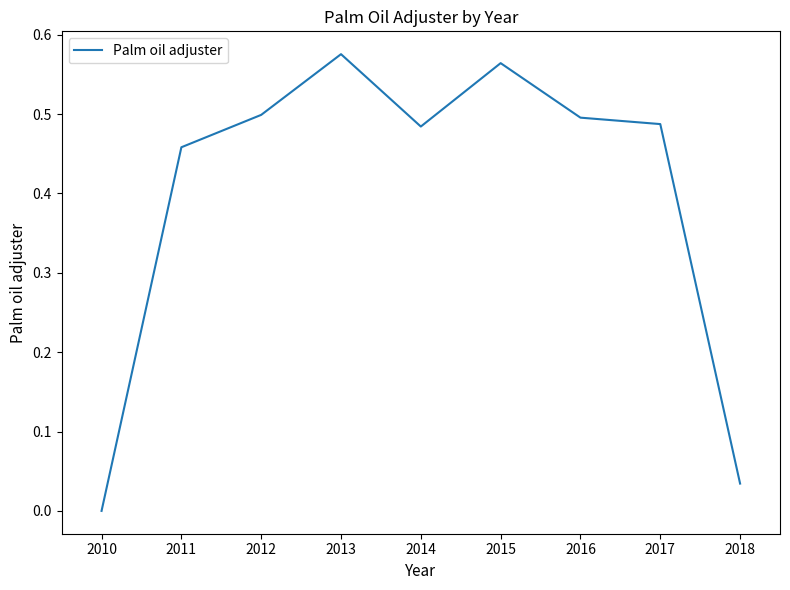

Which has a higher value, 2018 or 2013?

2013